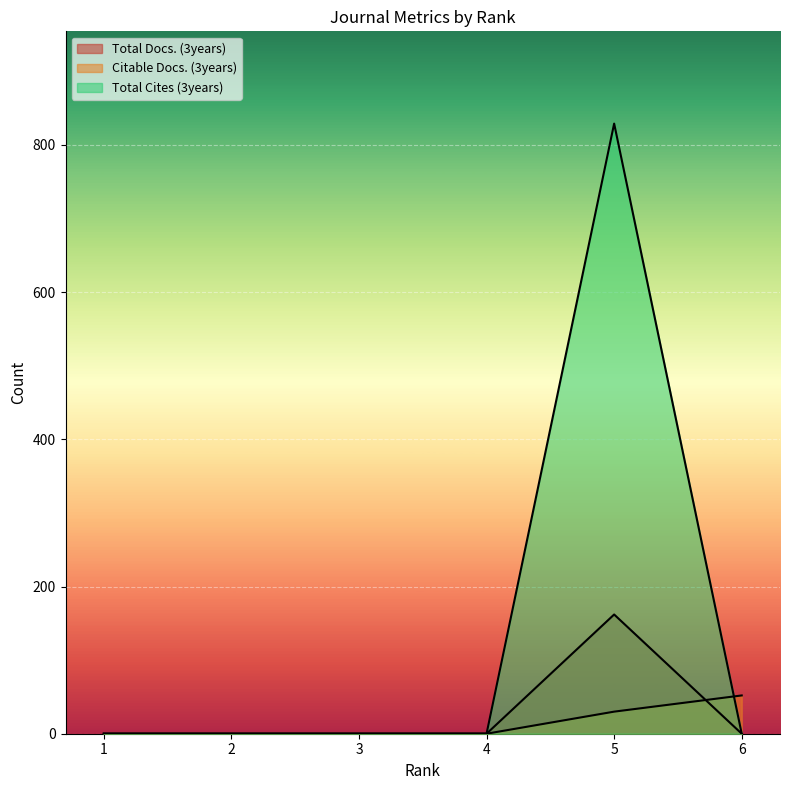

What is the average value of the Total Docs. (3years) series?

27